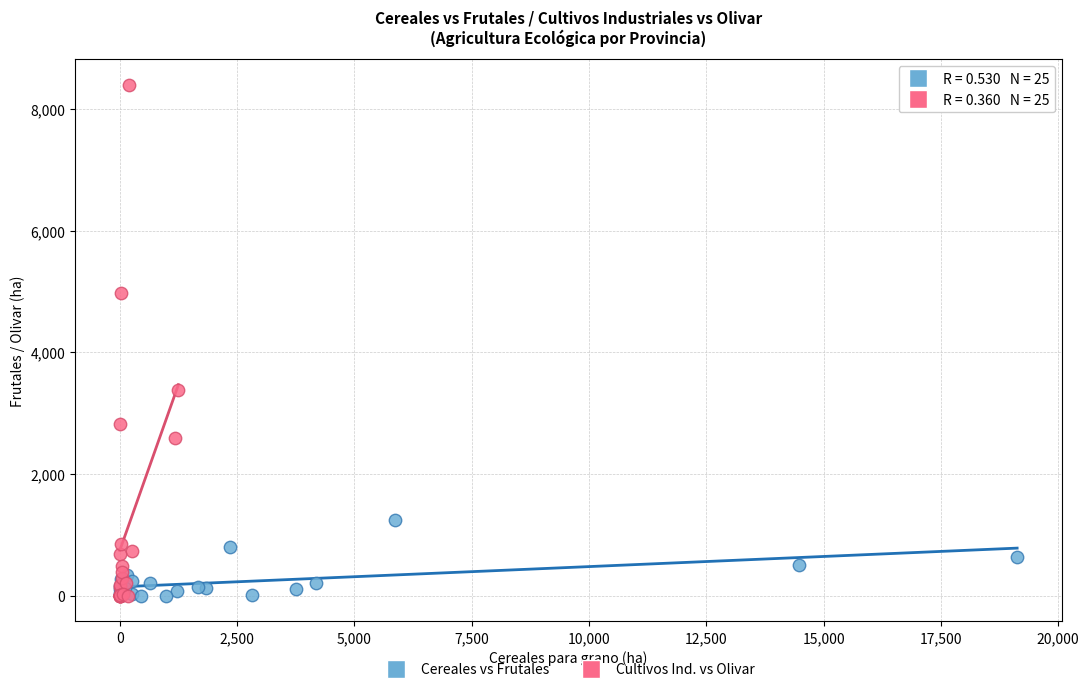

Which series has the largest Y range (max minus min)?

Cultivos Ind. vs Olivar